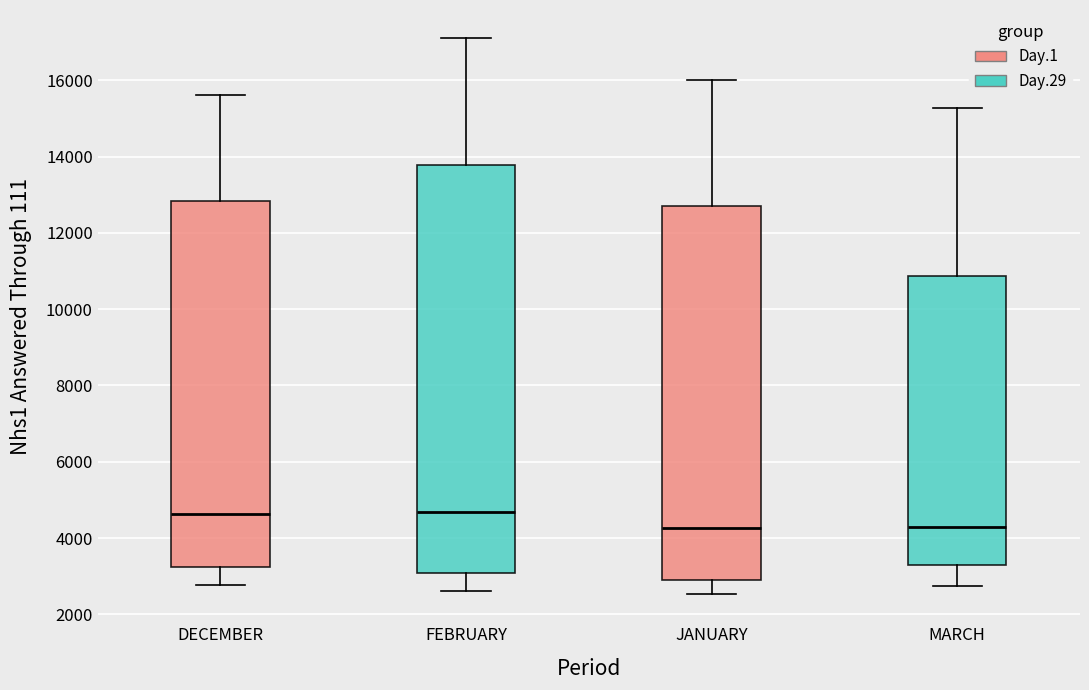

Where does the lower whisker of the box for JANUARY end on the y-axis? The values are not printed on the chart, so give them approximately, as read against the axis.

2600